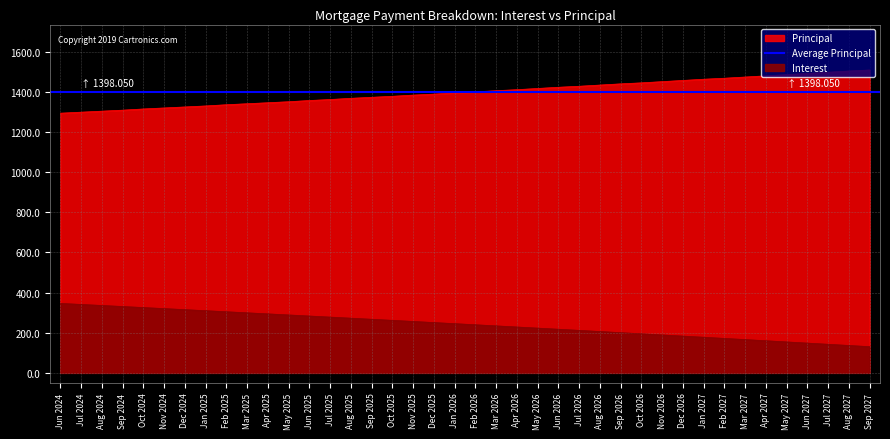

Is the value of Interest at Jun 2027 greater than the value of Principal at Aug 2025?

No